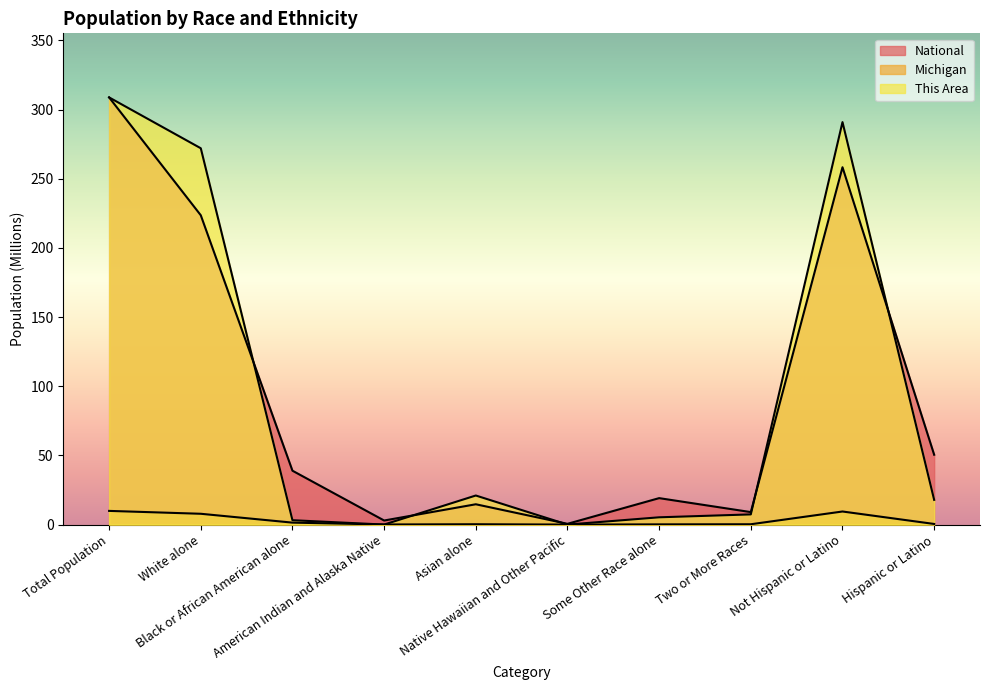

Rank the categories by Michigan value from lowest to highest.

Native Hawaiian and Other Pacific, American Indian and Alaska Native, Some Other Race alone, Two or More Races, Asian alone, Hispanic or Latino, Black or African American alone, White alone, Not Hispanic or Latino, Total Population